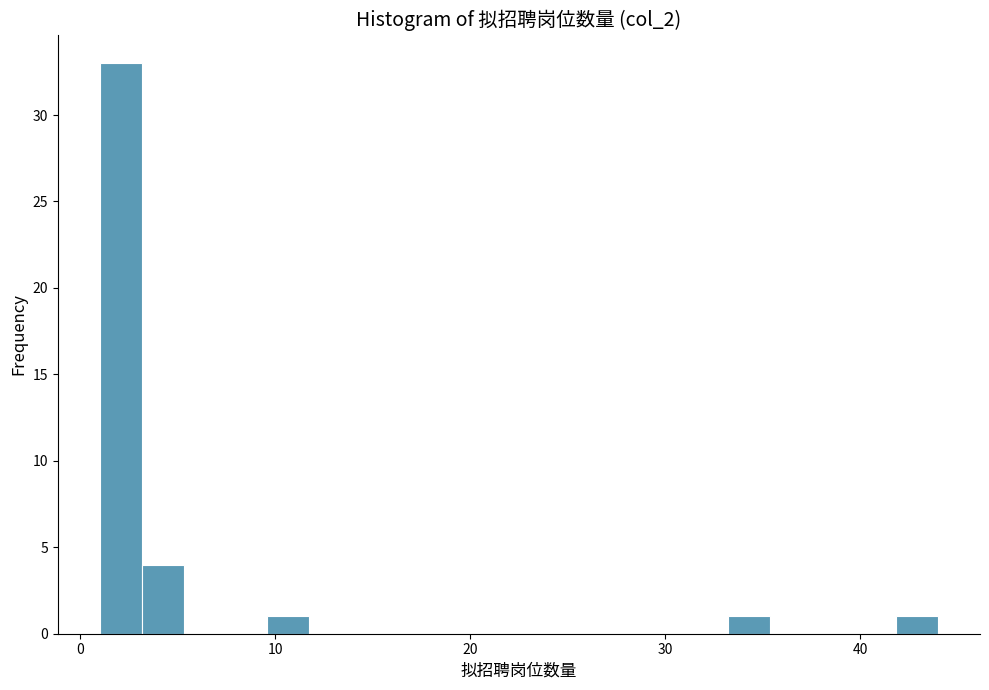

Read against the x-axis, roughly where is the centre of the tallest bar?

2